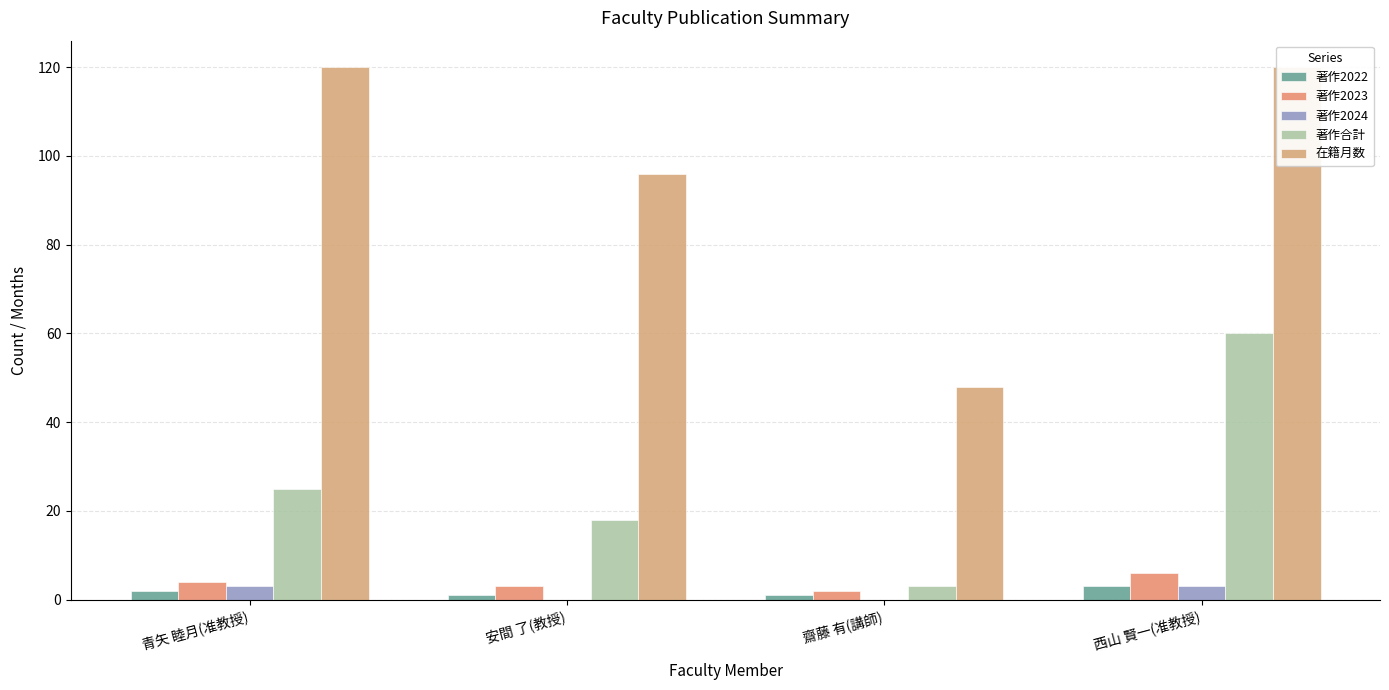

What is the sum of all 著作2023 values?

15